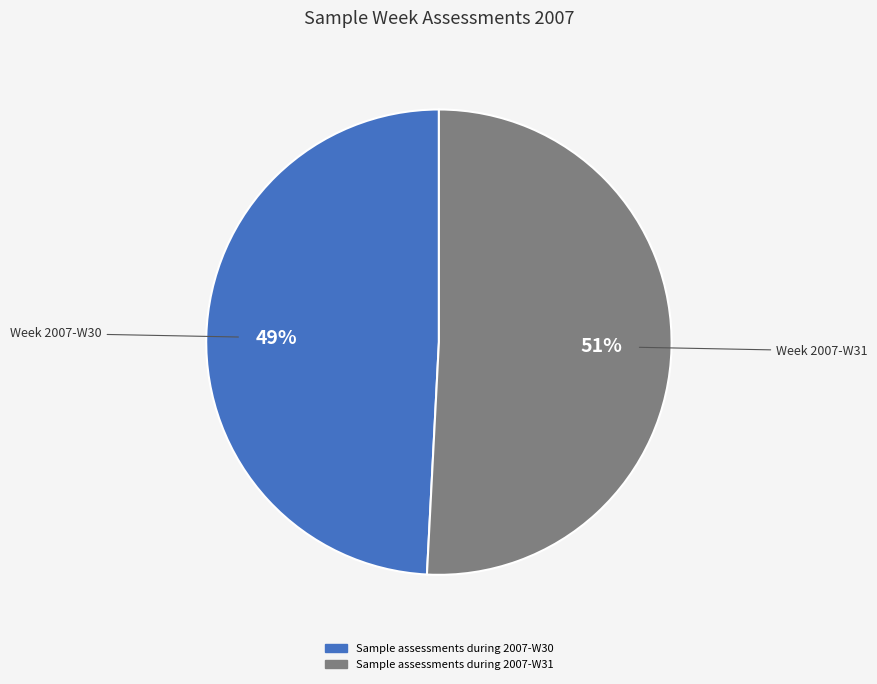

Rank the categories by value from highest to lowest.

Sample assessments during 2007-W31, Sample assessments during 2007-W30